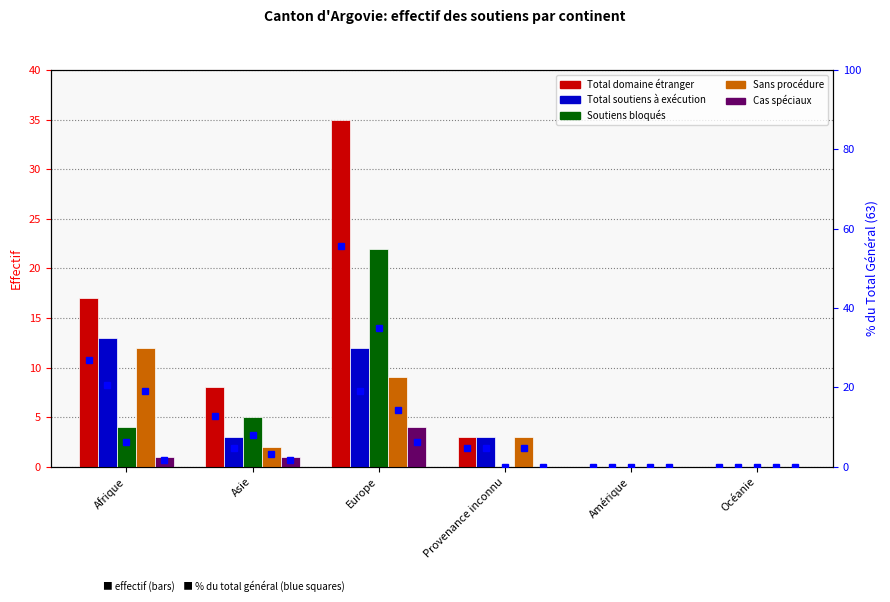

The Total soutiens à exécution series shows 21 at Afrique. True or false?

False